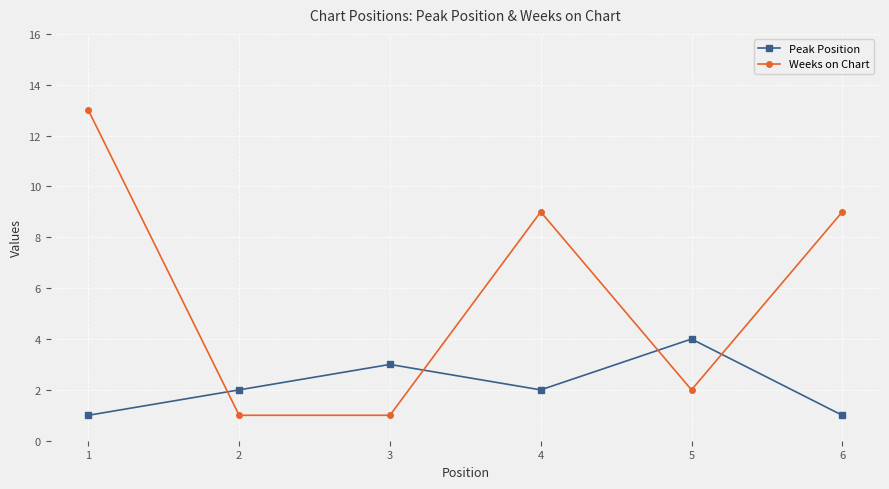

Count the Peak Position values in the range 1 to 3.

5